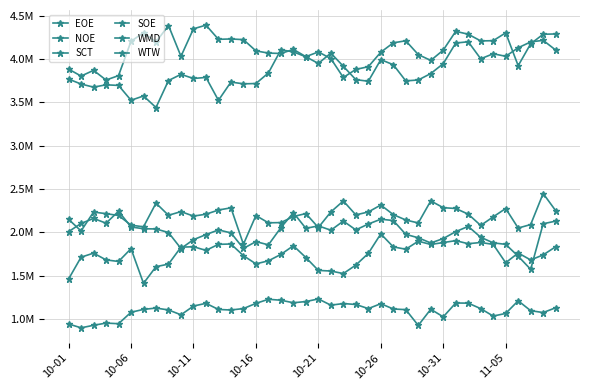

Is this an area chart (filled region under the line)?

No